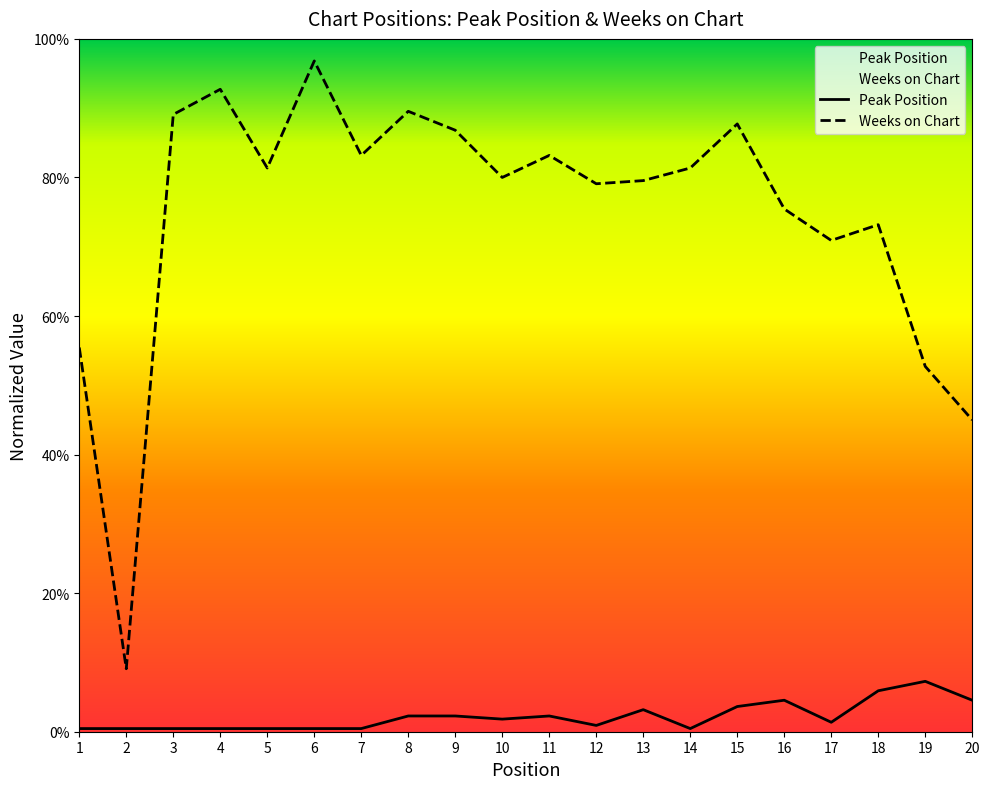

Count the number of categories in the chart.

20